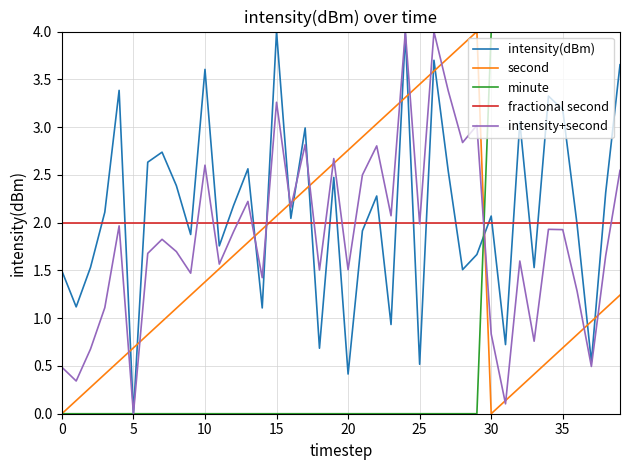

True or false: intensity+second and fractional second cross at least once.

True